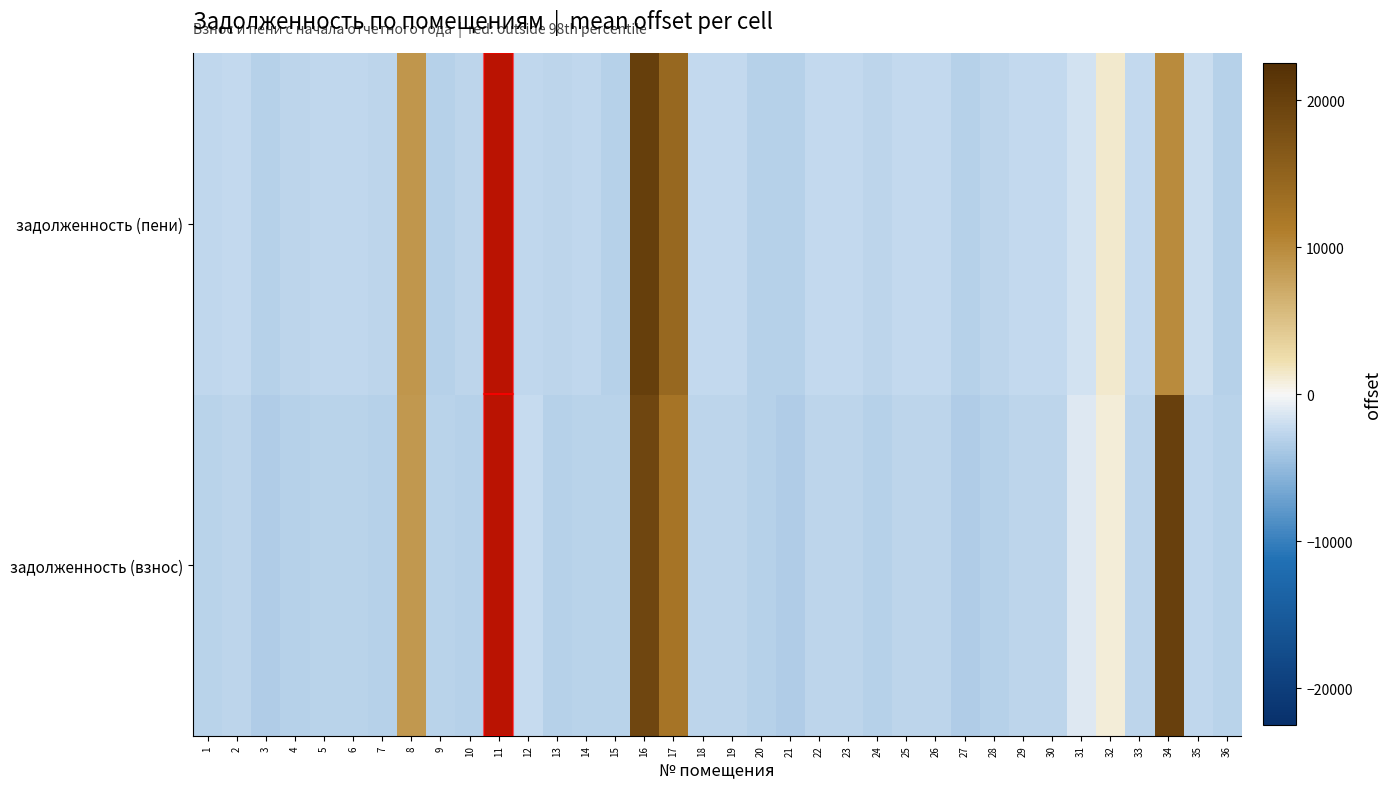

What is the total value across all series at 28?

-5806.2